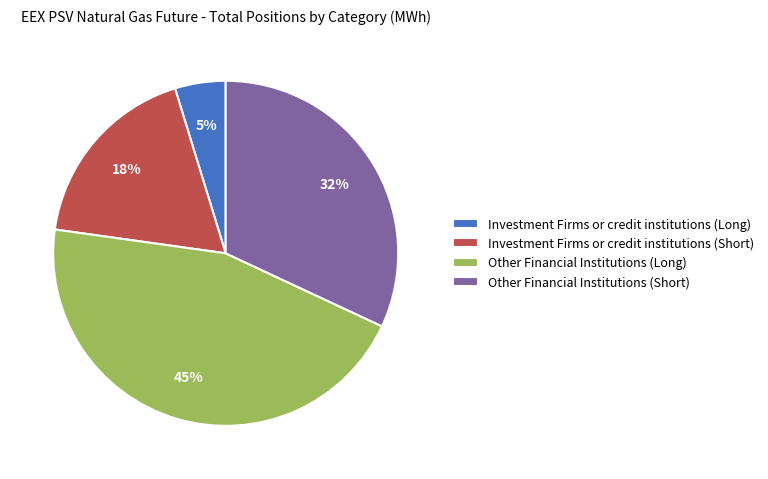

Is the sum of Investment Firms or credit institutions (Long) and Investment Firms or credit institutions (Short) greater than half?

No